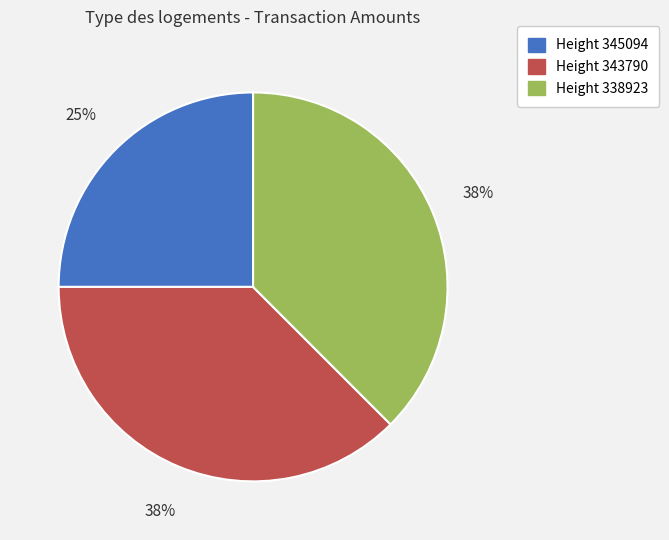

Is there a majority slice in this chart?

No